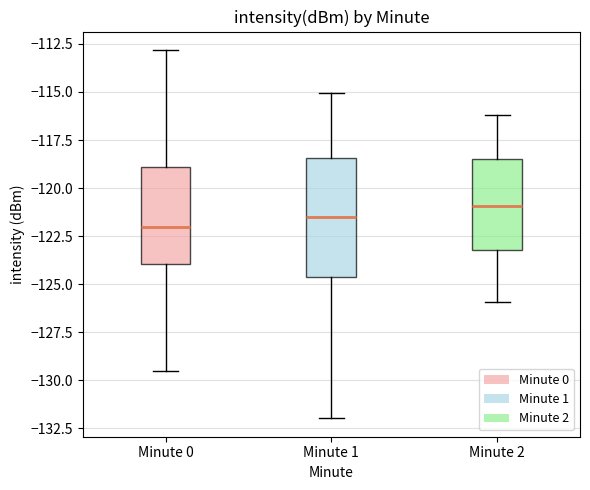

Which box has the lowest median line?

Minute 0